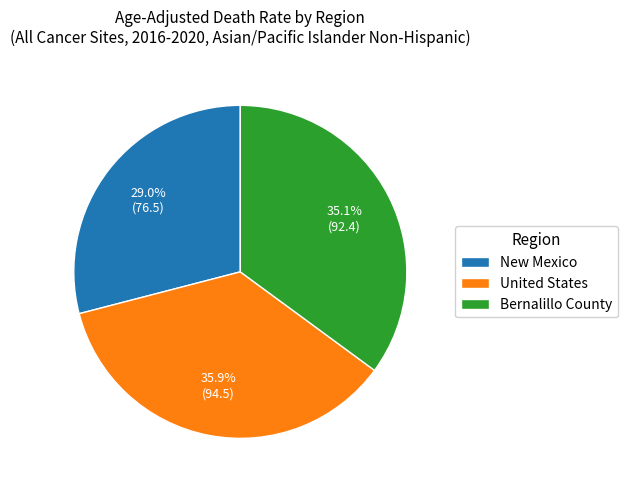

To the nearest percent, what is the difference between the largest and smallest slice percentages?

7%